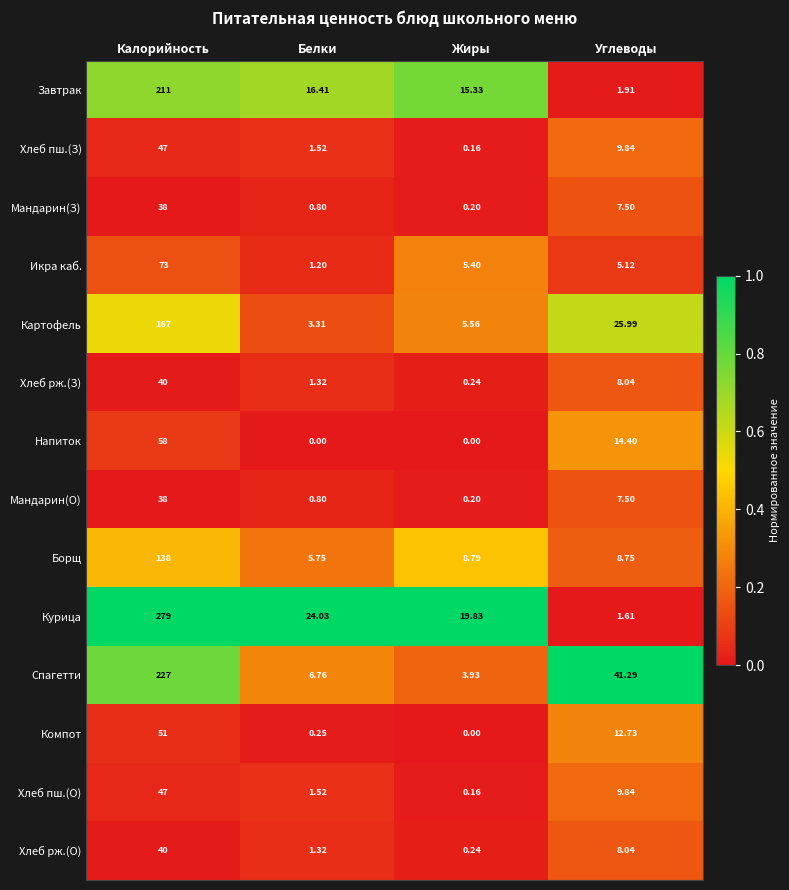

At which category is the sum across all series the highest?

Калорийность